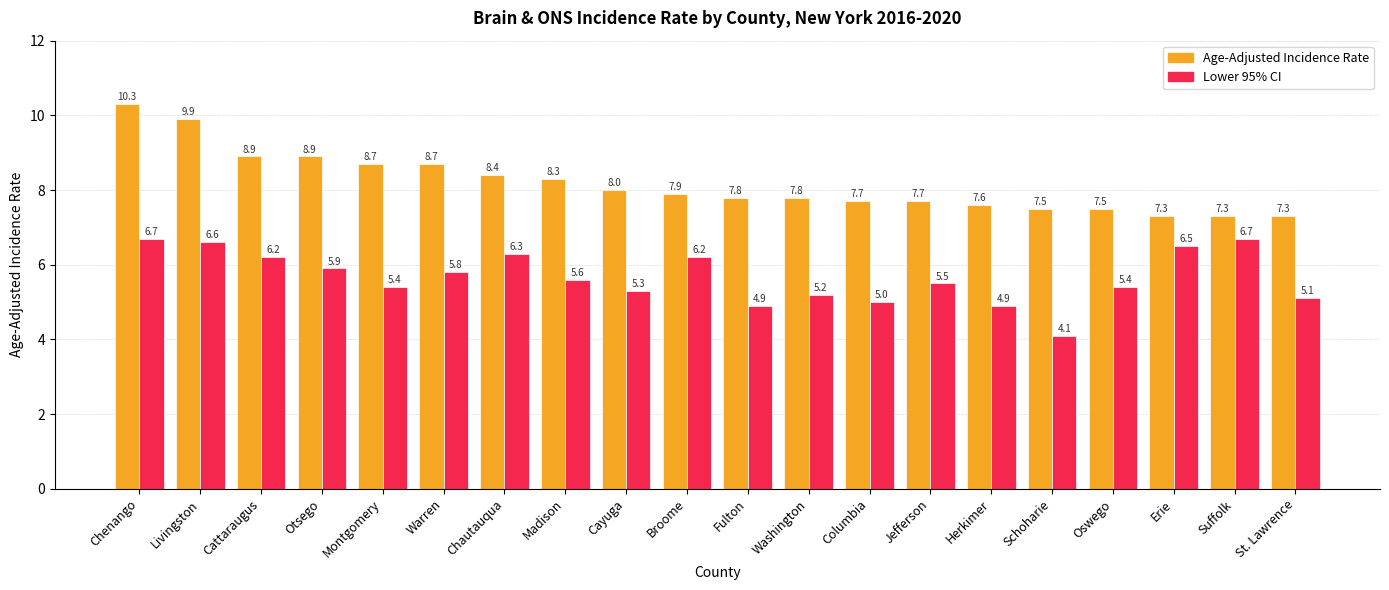

Reading left to right, transcribe all the data shown in this chart.

Age-Adjusted Incidence Rate: Chenango=10.3	Livingston=9.9	Cattaraugus=8.9	Otsego=8.9	Montgomery=8.7	Warren=8.7	Chautauqua=8.4	Madison=8.3	Cayuga=8.0	Broome=7.9	Fulton=7.8	Washington=7.8	Columbia=7.7	Jefferson=7.7	Herkimer=7.6	Schoharie=7.5	Oswego=7.5	Erie=7.3	Suffolk=7.3	St. Lawrence=7.3
Lower 95% CI: Chenango=6.7	Livingston=6.6	Cattaraugus=6.2	Otsego=5.9	Montgomery=5.4	Warren=5.8	Chautauqua=6.3	Madison=5.6	Cayuga=5.3	Broome=6.2	Fulton=4.9	Washington=5.2	Columbia=5.0	Jefferson=5.5	Herkimer=4.9	Schoharie=4.1	Oswego=5.4	Erie=6.5	Suffolk=6.7	St. Lawrence=5.1